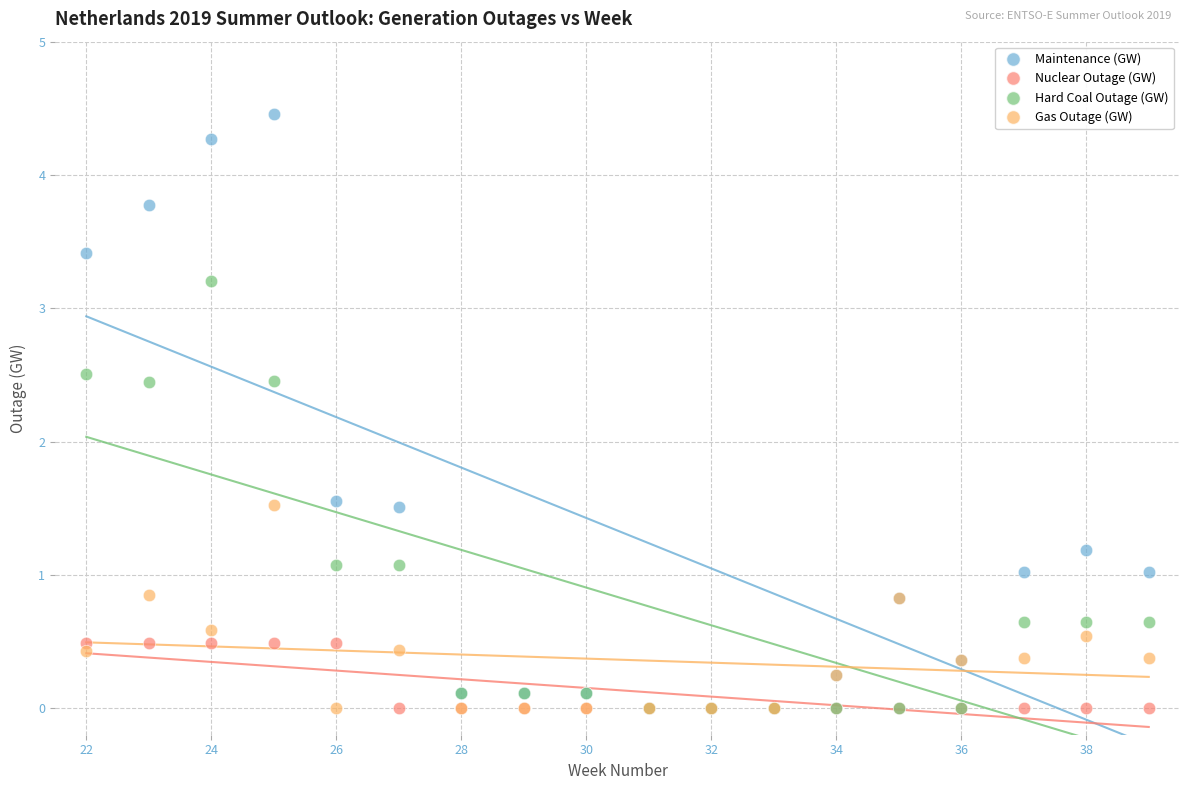

Which series contains the highest Y value?

Maintenance (GW)